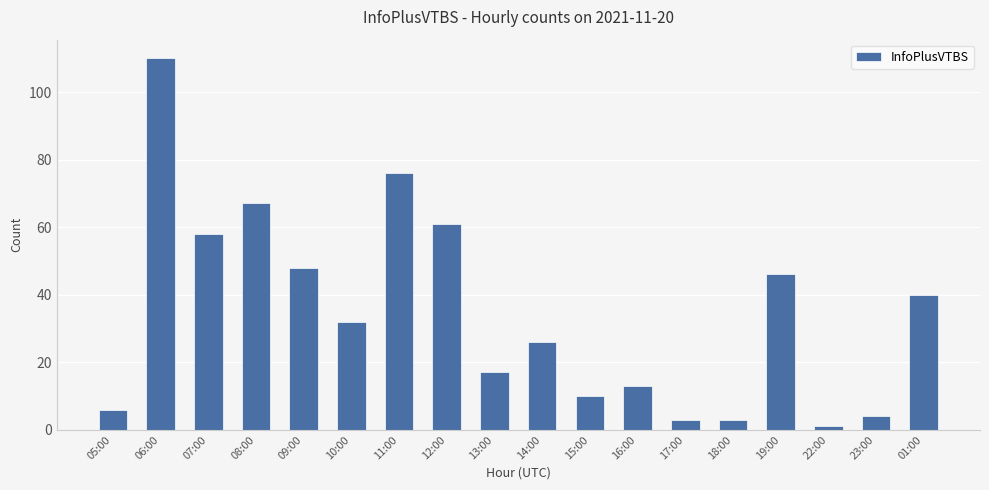

Where does the data first go above 32?

06:00